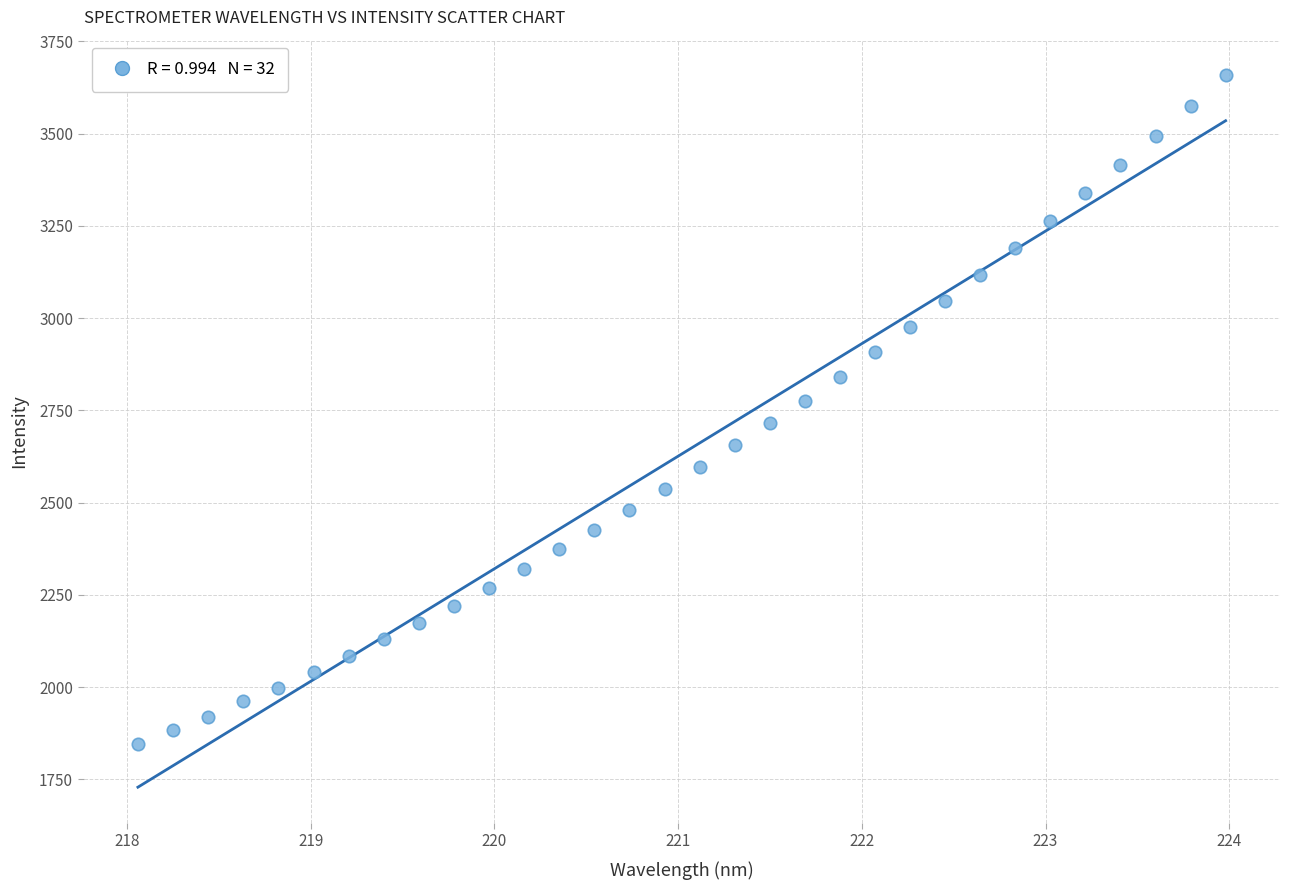

What is the range of Y values (max minus min)?

1812.1